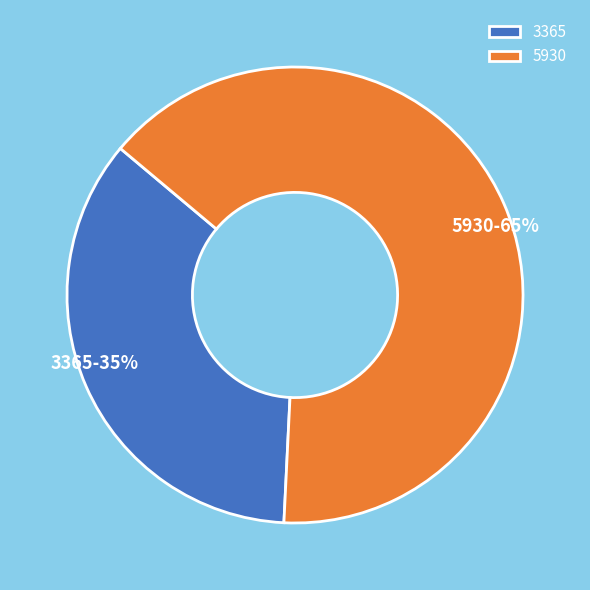

Rank the categories by value from lowest to highest.

3365, 5930